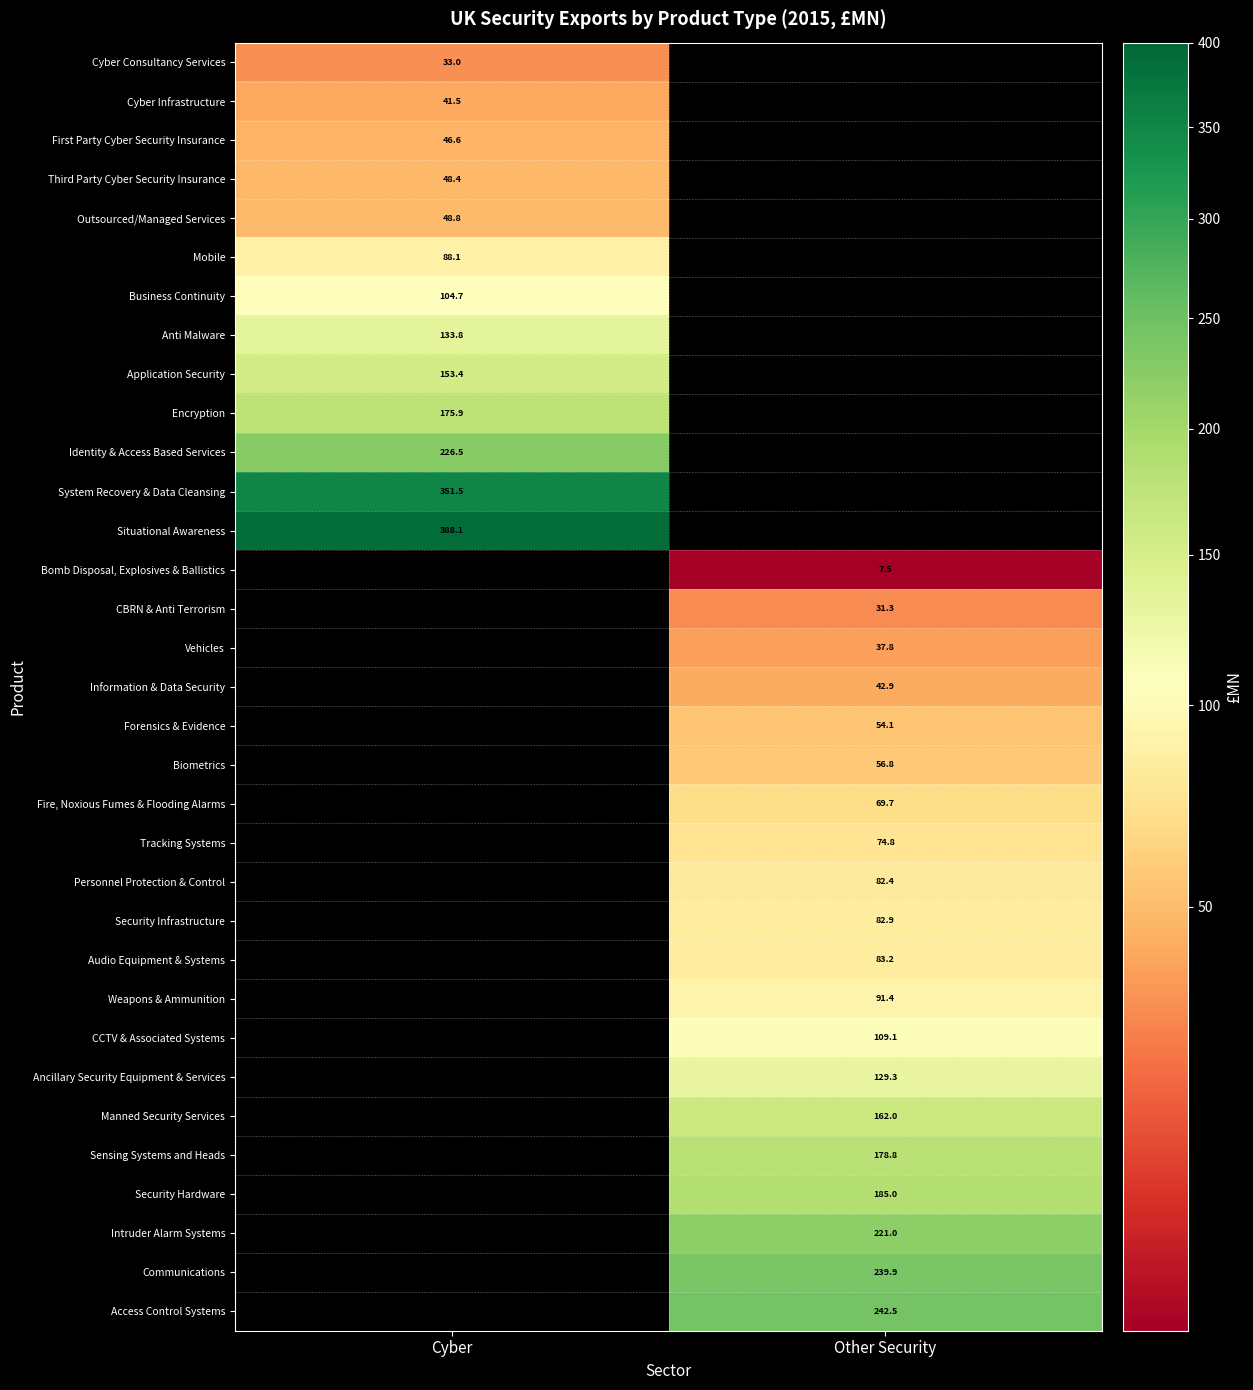

Is the value of Application Security at Cyber greater than the value of Access Control Systems at Other Security?

No